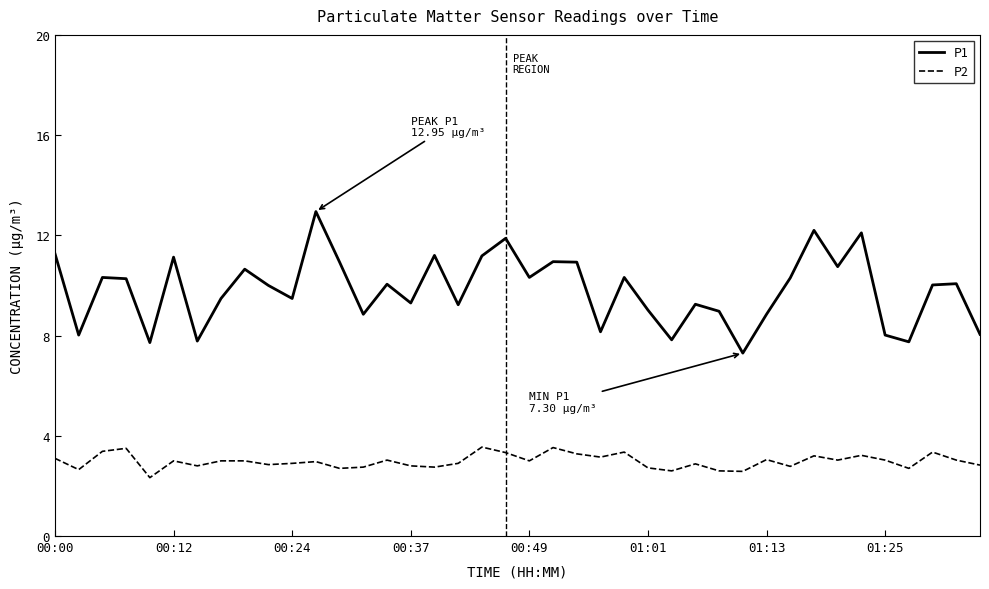

What is the minimum value for P1?

7.3